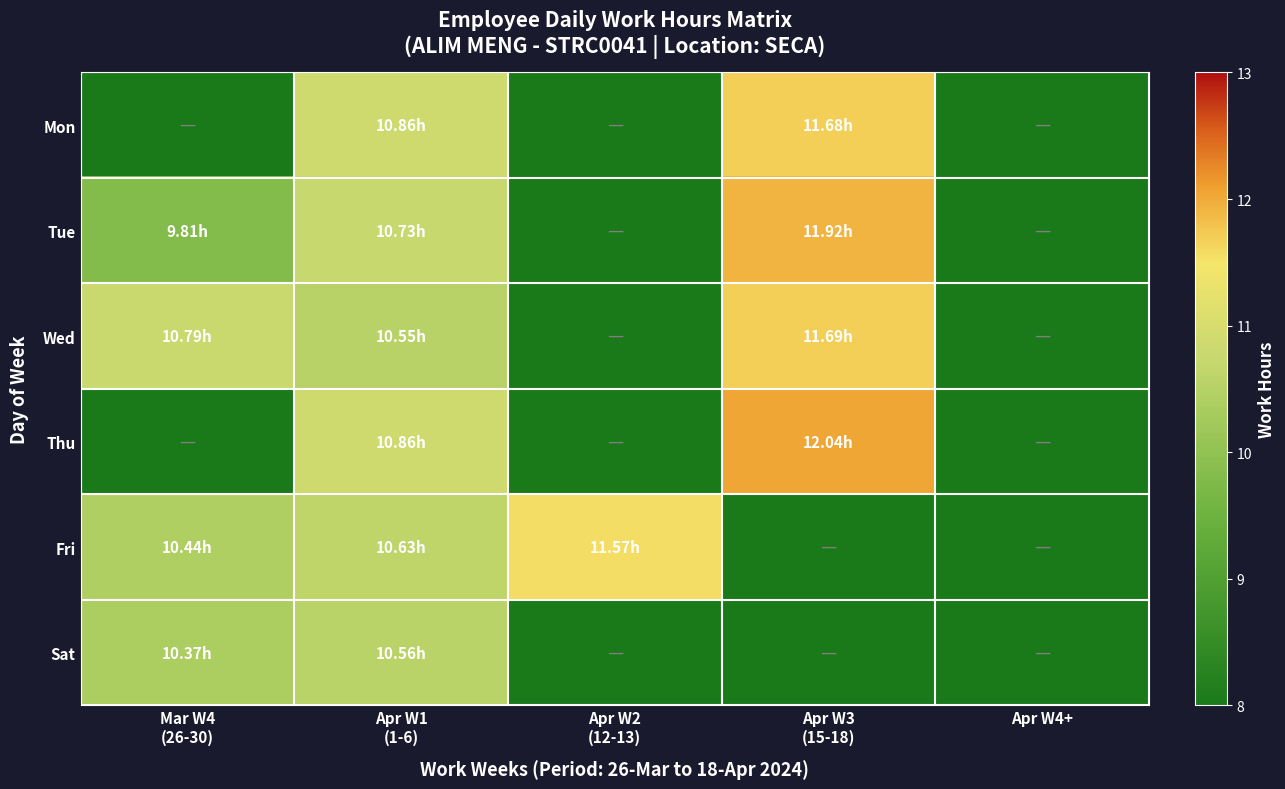

Which series has the largest total across all categories?

Wed